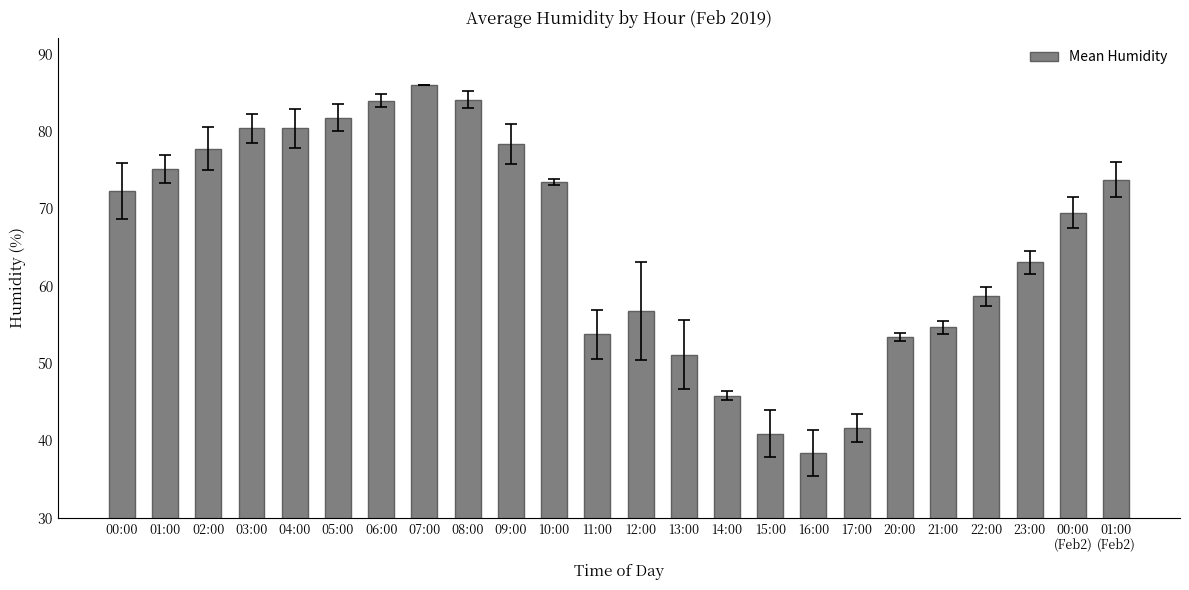

How many categories are shown in the chart?

24